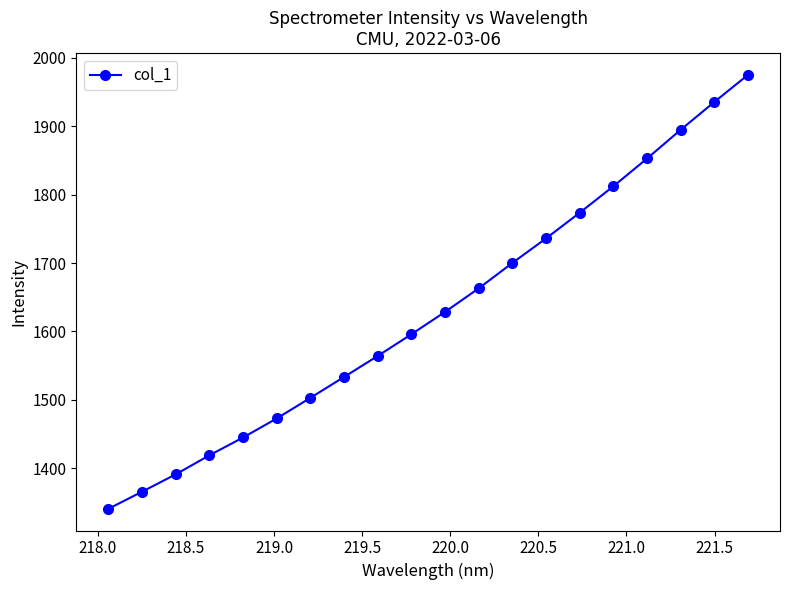

Reading left to right, what are all the values shown in this chart?

1340.8	1365.8	1391.2	1419.0	1445.1	1472.9	1503.1	1533.6	1564.3	1596.1	1628.7	1663.2	1700.3	1736.2	1773.7	1812.4	1852.9	1894.9	1935.6	1975.2